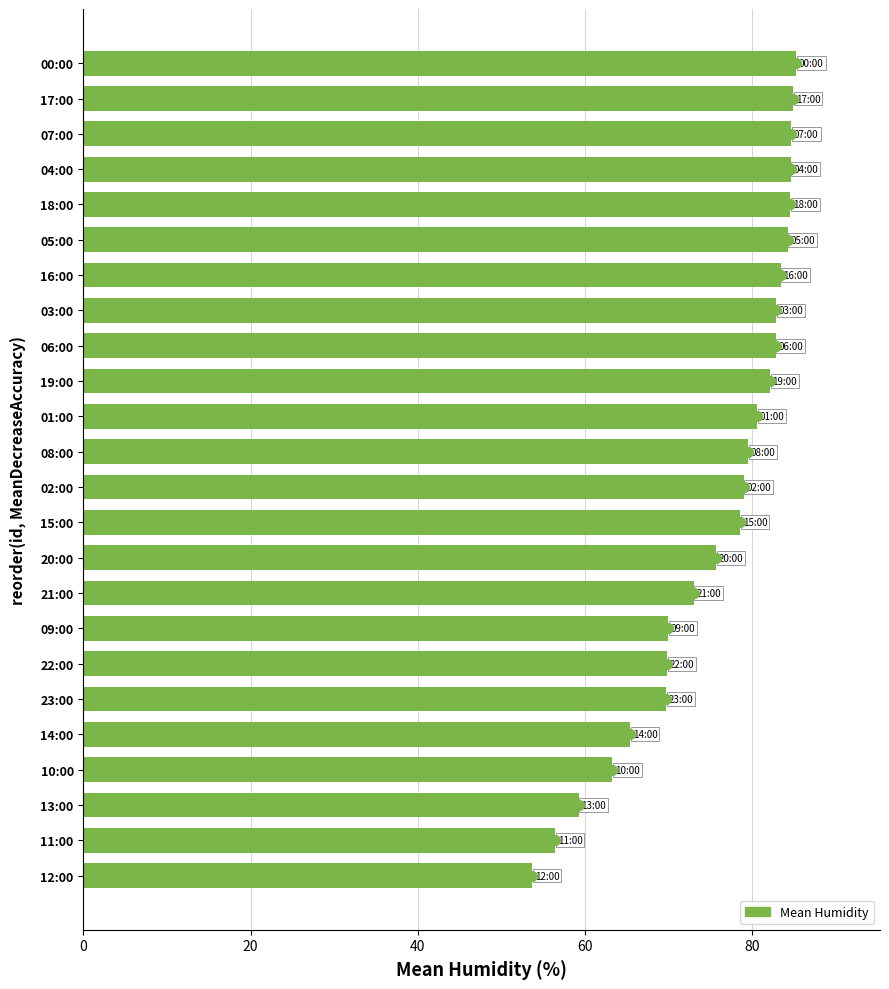

What is the minimum value shown in the chart?

53.7